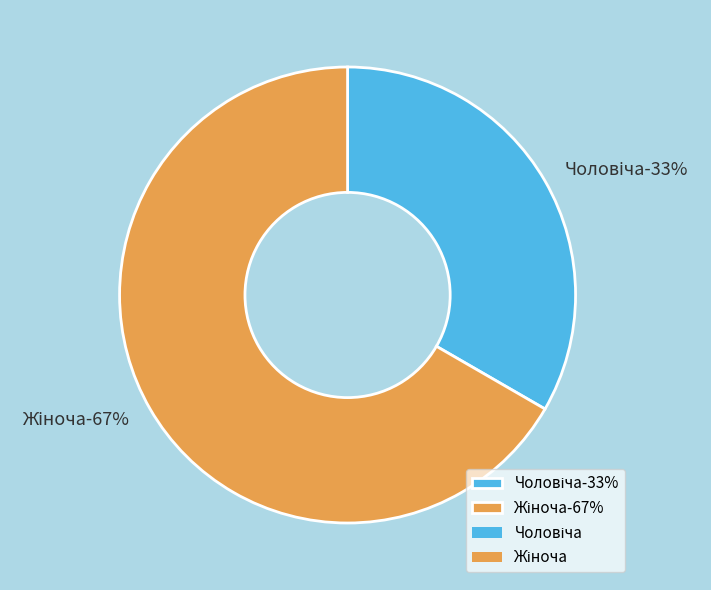

To the nearest percent, what percentage of the pie is Жіноча?

67%